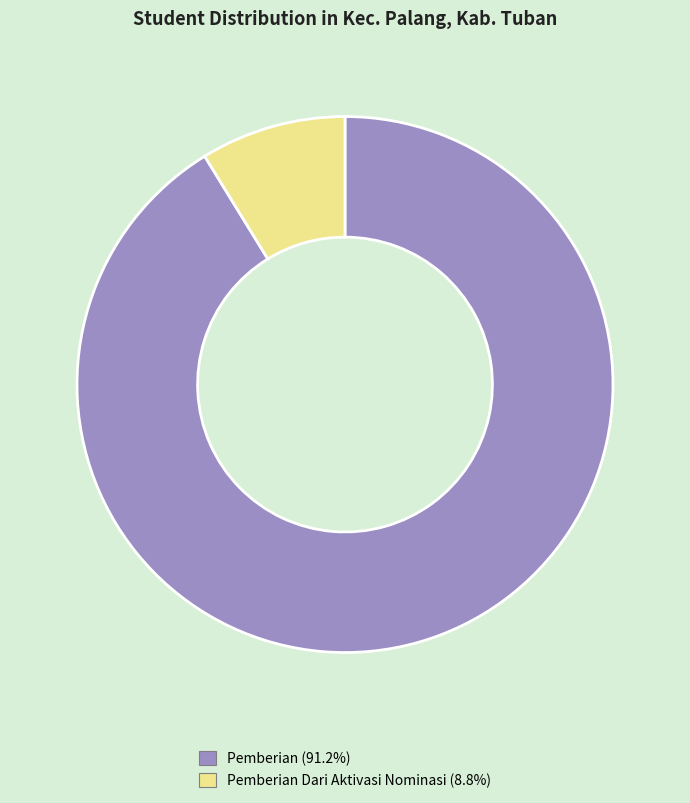

Is there any slice that represents more than half of the pie?

Yes